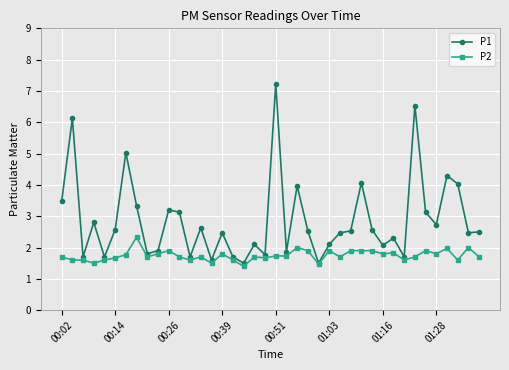

What is the value of the P2 point at the 12th from the left?

1.7